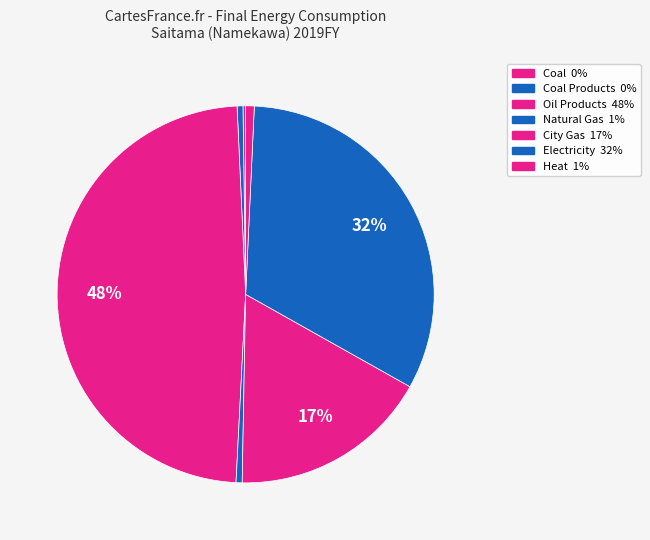

What is the largest slice in the pie chart?

Oil Products